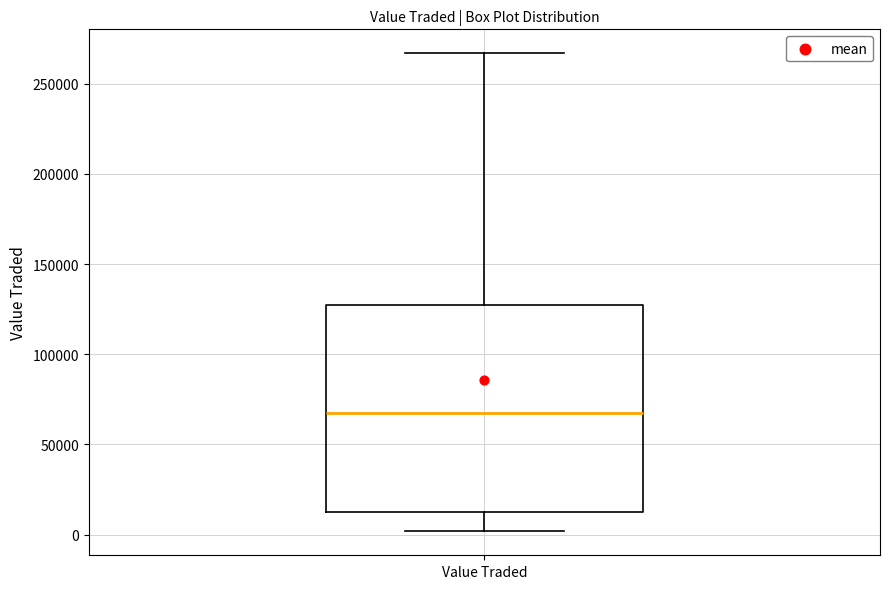

Where does the upper whisker of the box for Value Traded end on the y-axis? The values are not printed on the chart, so give them approximately, as read against the axis.

265000